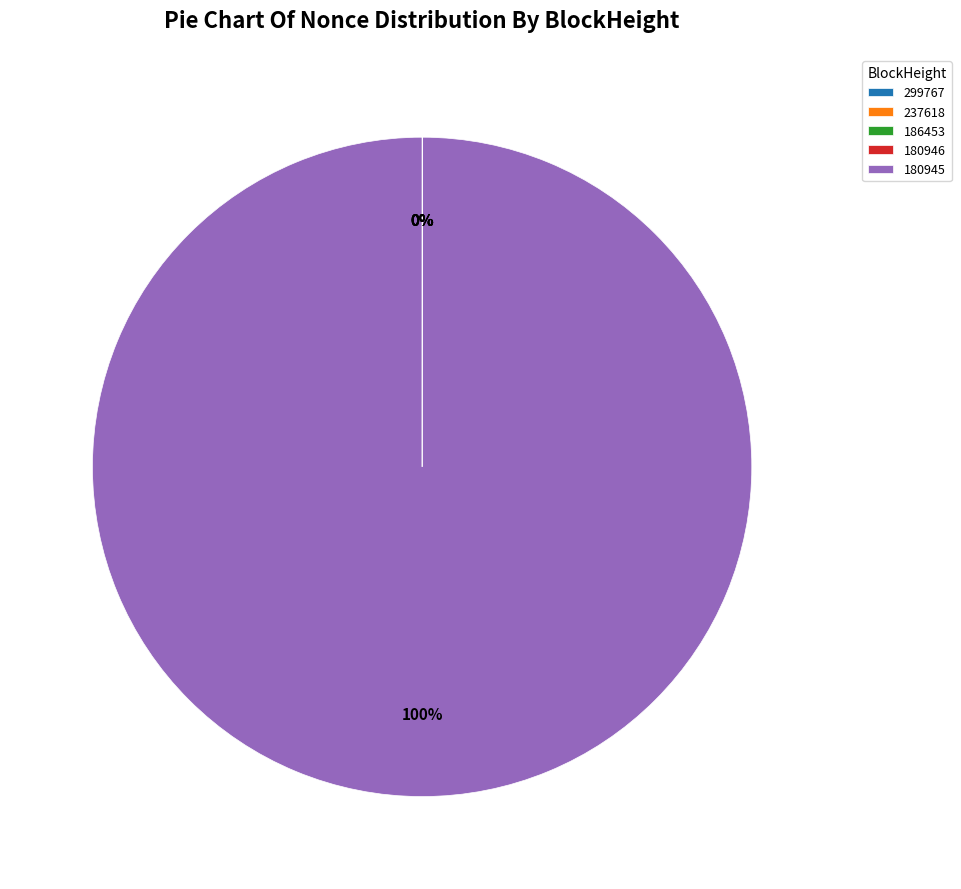

Which slice is the largest?

180945